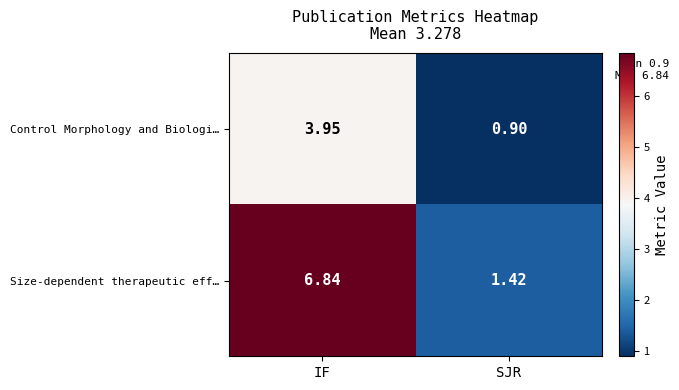

Rank the series at SJR from lowest to highest value.

Control Morphology and Biologi…, Size-dependent therapeutic eff…